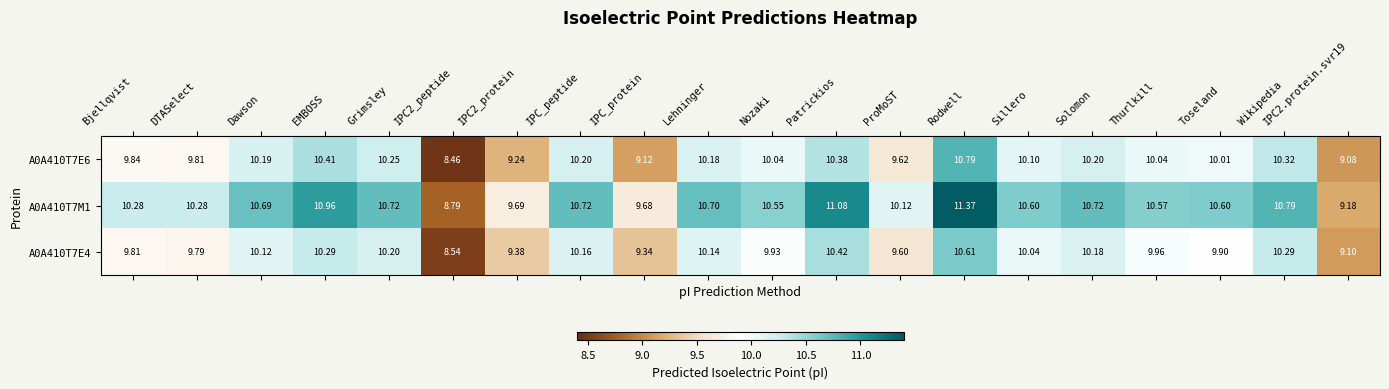

How many values in the A0A410T7M1 series exceed 10?

16